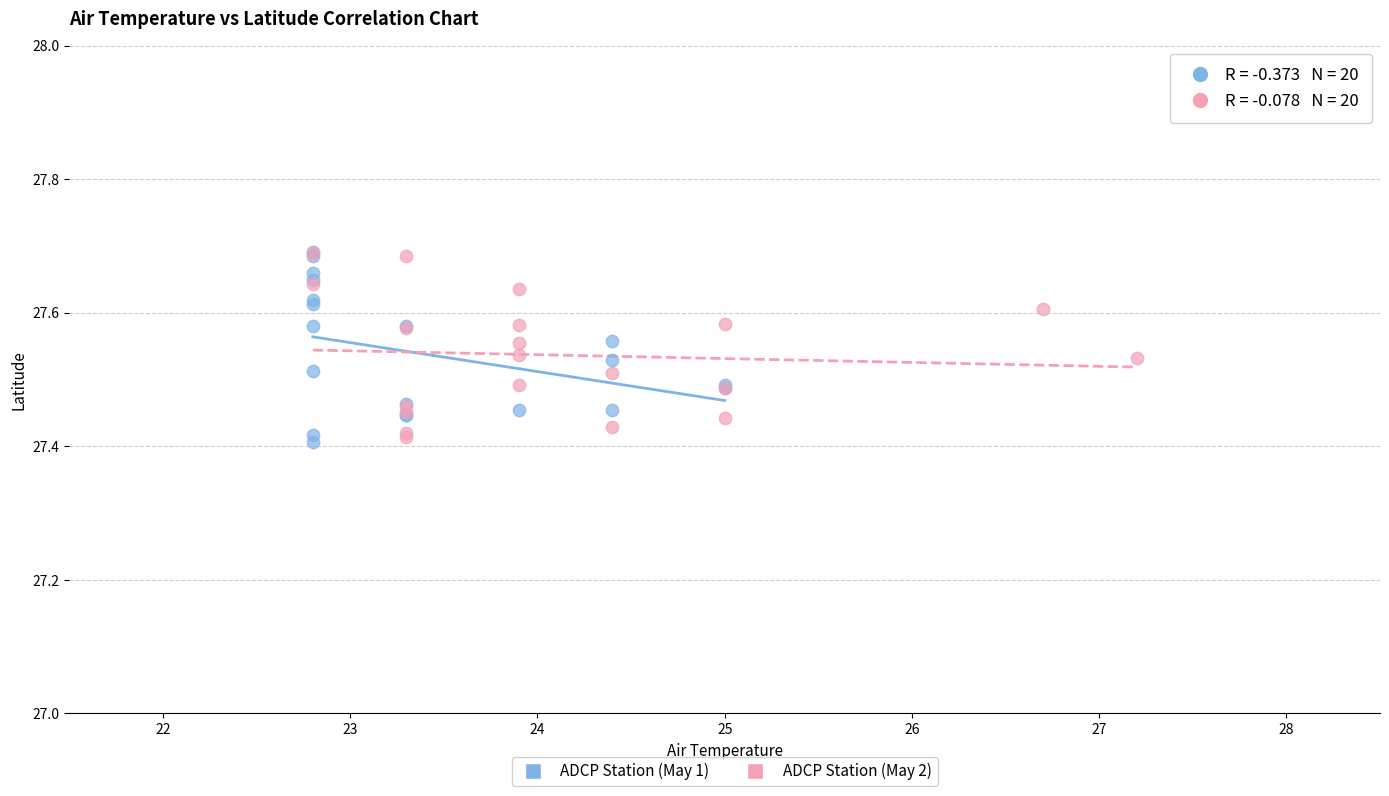

What are all the series names shown in the legend?

ADCP Station (May 1), ADCP Station (May 2)